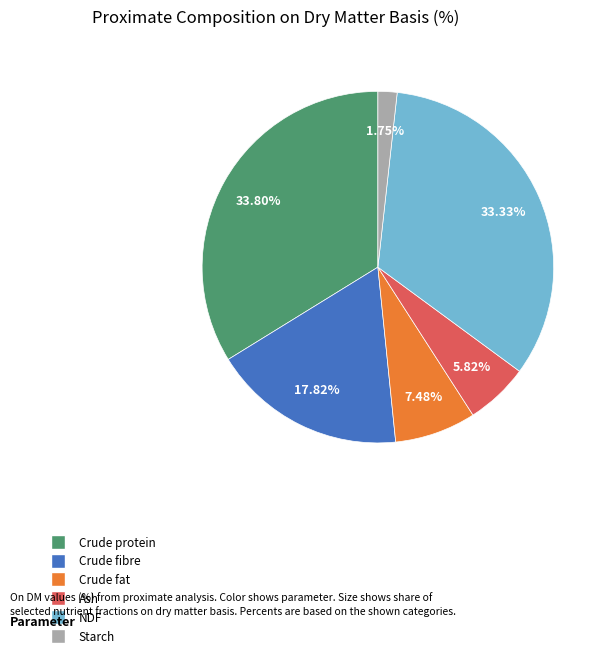

Is it true that NDF is 33% of the pie?

True